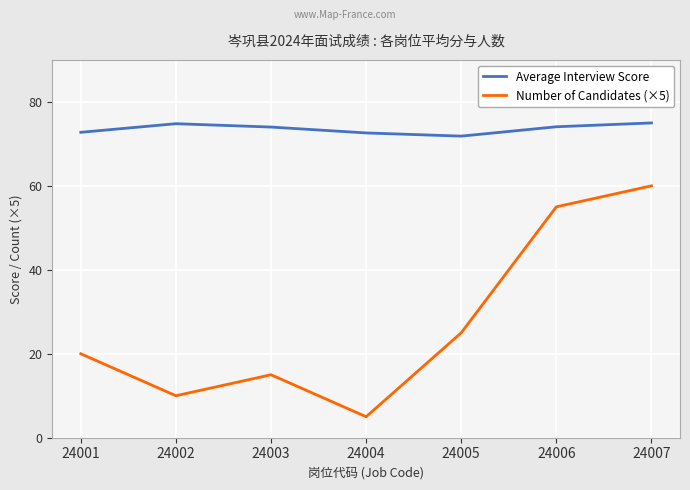

What is the value of the Number of Candidates (×5) point at the 2nd from the left?

10.0